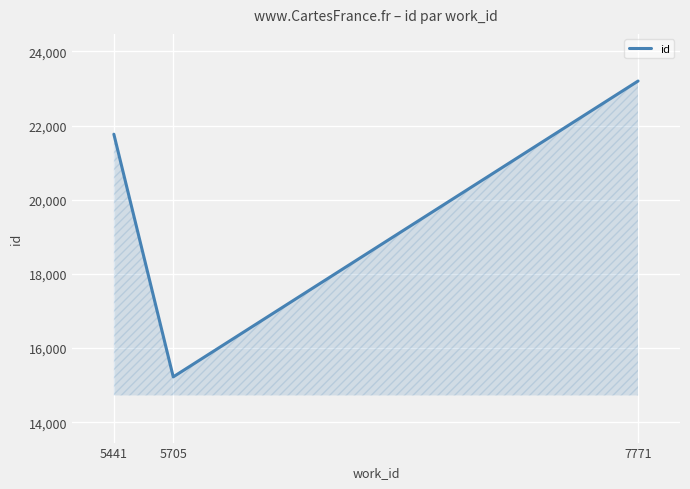

True or false: the data shows 9894.9 at 5705.

False